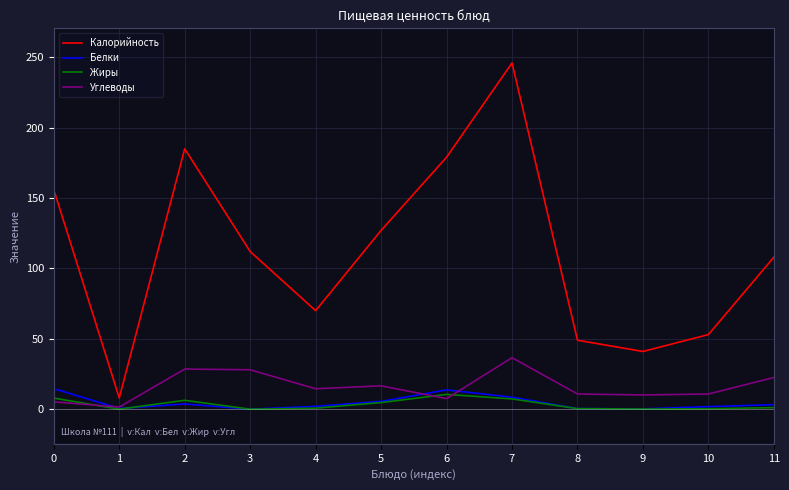

The value of Калорийность at 8 is 49.0. True or false?

True